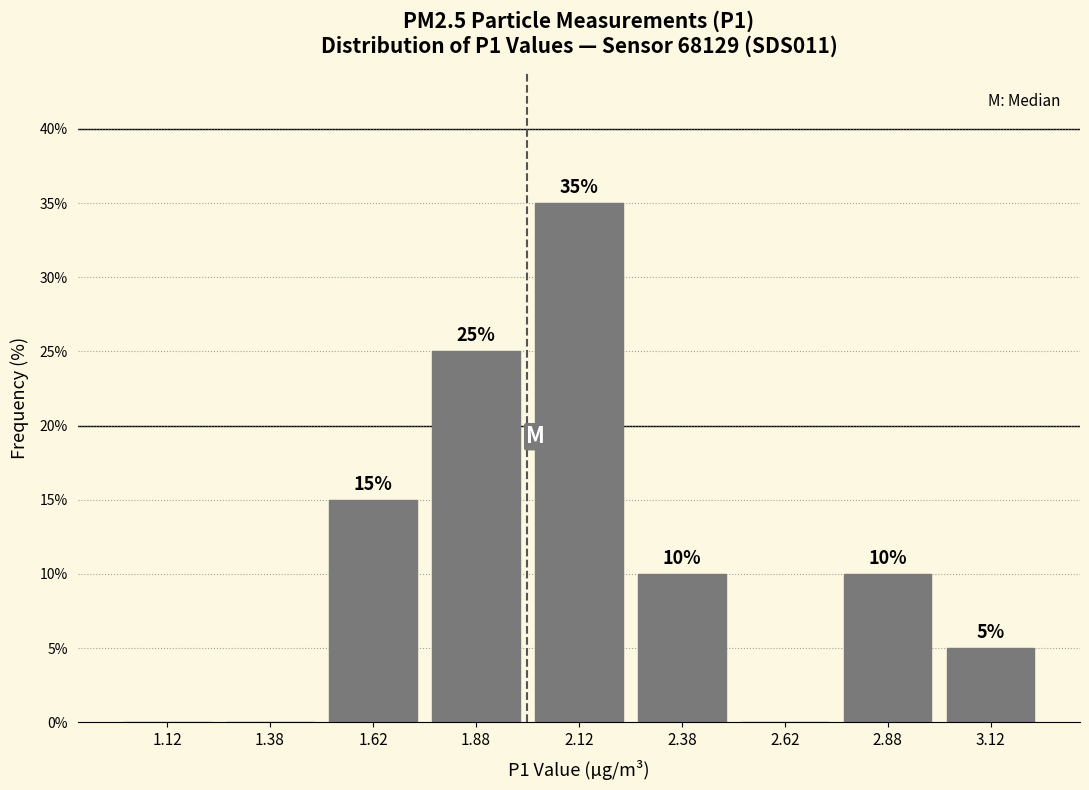

Over which range of the x-axis is the bar tallest?

2.00 to 2.25